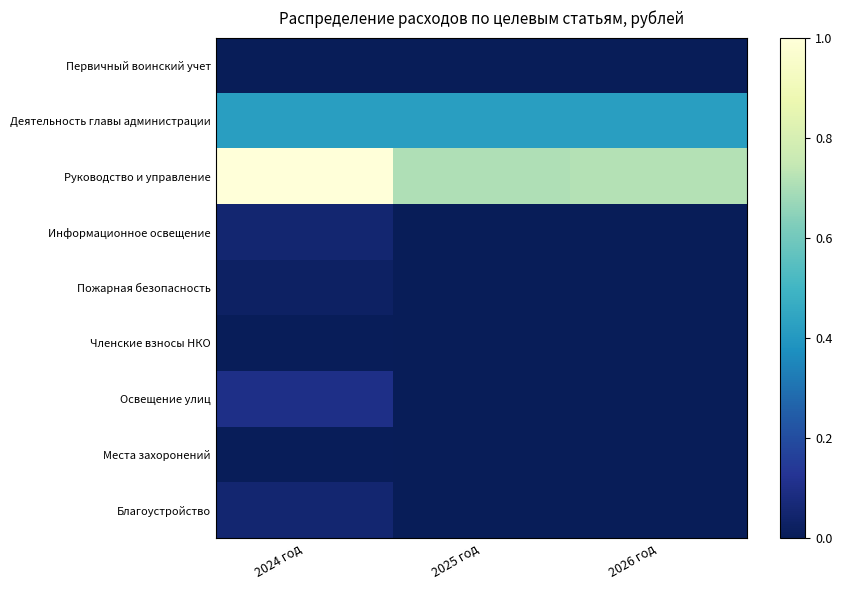

Reading left to right, what are all the values shown in this chart?

Первичный воинский учет: 2024 год=0.0	2025 год=0.0	2026 год=0.0
Деятельность главы администрации: 2024 год=0.4	2025 год=0.4	2026 год=0.4
Руководство и управление: 2024 год=1.0	2025 год=0.7	2026 год=0.7
Информационное освещение: 2024 год=0.1	2025 год=0.0	2026 год=0.0
Пожарная безопасность: 2024 год=0.0	2025 год=0.0	2026 год=0.0
Членские взносы НКО: 2024 год=0.0	2025 год=0.0	2026 год=0.0
Освещение улиц: 2024 год=0.1	2025 год=0.0	2026 год=0.0
Места захоронений: 2024 год=0.0	2025 год=0.0	2026 год=0.0
Благоустройство: 2024 год=0.1	2025 год=0.0	2026 год=0.0